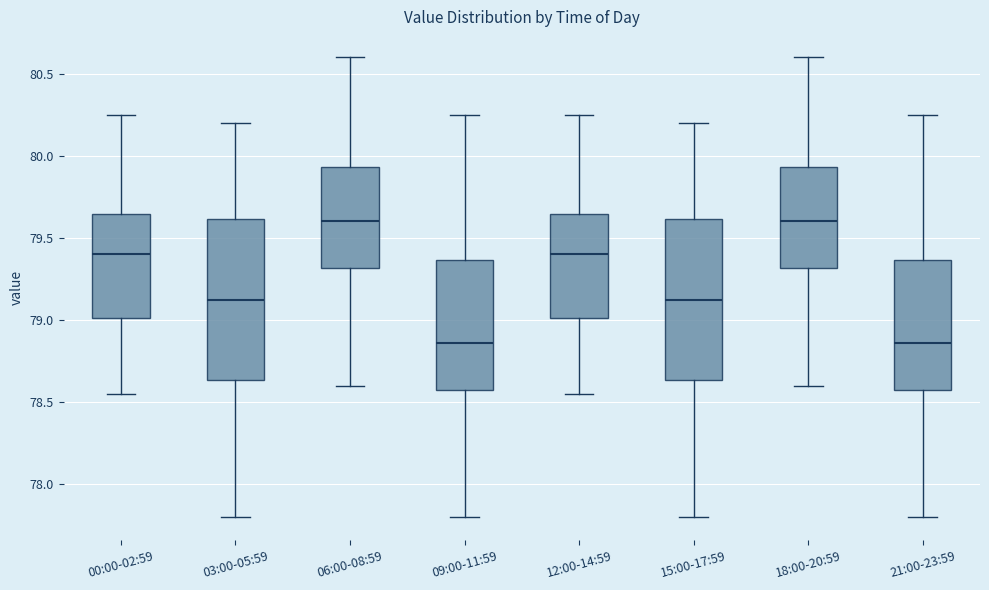

Reading left to right, read every box against the y-axis: the position of its median line, the range the box covers, and the ends of its whiskers. The values are not printed on the chart, so give them approximately, as read against the axis.

00:00-02:59: median 79.40, box 79.00 to 79.65, whiskers 78.55 to 80.25
03:00-05:59: median 79.15, box 78.65 to 79.60, whiskers 77.80 to 80.20
06:00-08:59: median 79.60, box 79.30 to 79.95, whiskers 78.60 to 80.60
09:00-11:59: median 78.85, box 78.55 to 79.35, whiskers 77.80 to 80.25
12:00-14:59: median 79.40, box 79.00 to 79.65, whiskers 78.55 to 80.25
15:00-17:59: median 79.15, box 78.65 to 79.60, whiskers 77.80 to 80.20
18:00-20:59: median 79.60, box 79.30 to 79.95, whiskers 78.60 to 80.60
21:00-23:59: median 78.85, box 78.55 to 79.35, whiskers 77.80 to 80.25